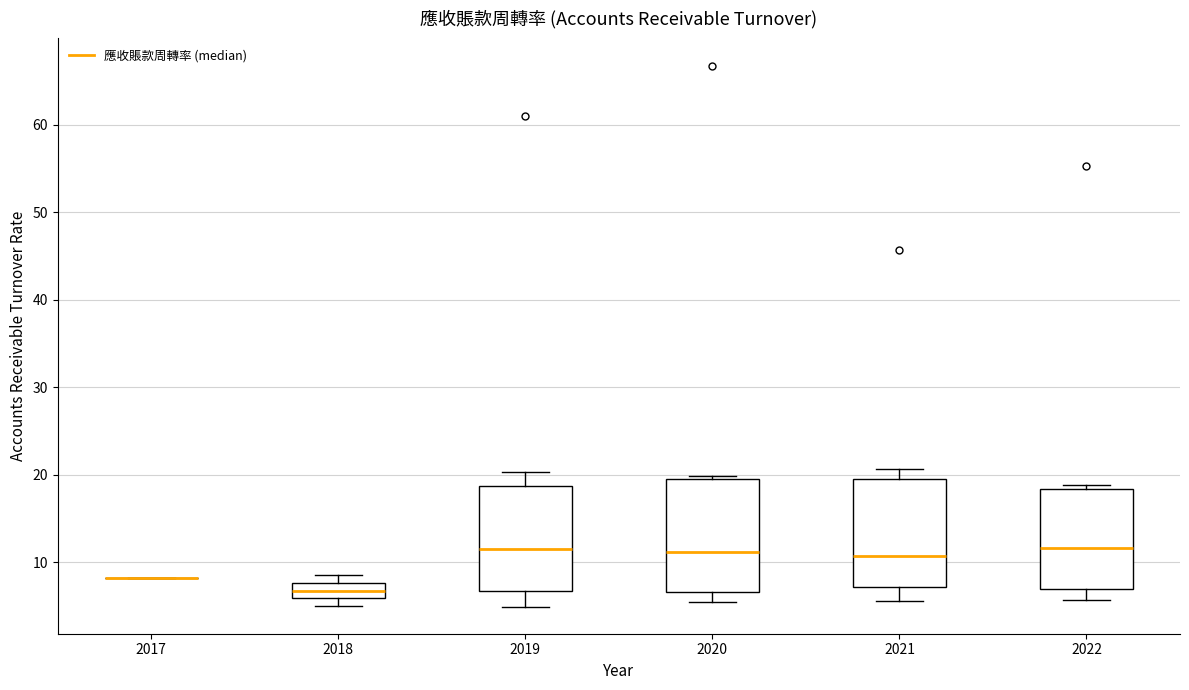

Reading left to right, read every box against the y-axis: the position of its median line, the range the box covers, and the ends of its whiskers. The values are not printed on the chart, so give them approximately, as read against the axis.

2017: box collapsed to a line at 8, whiskers 8 to 8
2018: median 7, box 6 to 8, whiskers 5 to 8 (just above the box's upper edge)
2019: median 11, box 7 to 19, whiskers 5 to 20
2020: median 11, box 7 to 20, whiskers 5 to 20 (just above the box's upper edge)
2021: median 11, box 7 to 20, whiskers 6 to 21
2022: median 12, box 7 to 18, whiskers 6 to 19